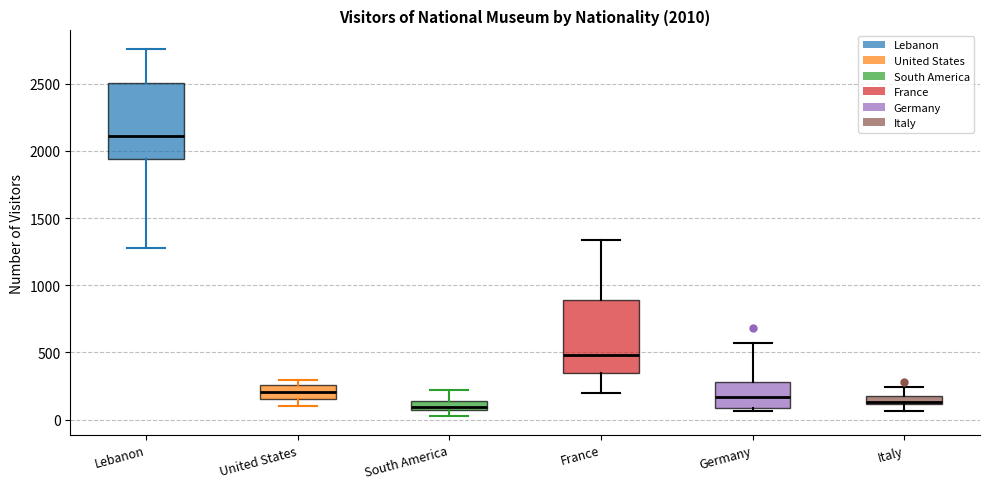

Which box's median line is the highest?

Lebanon